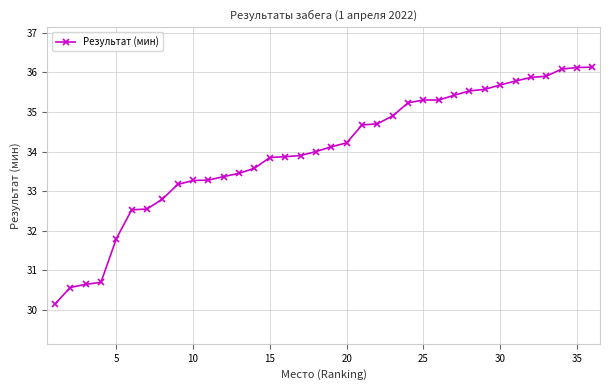

What is the average value?

34.0